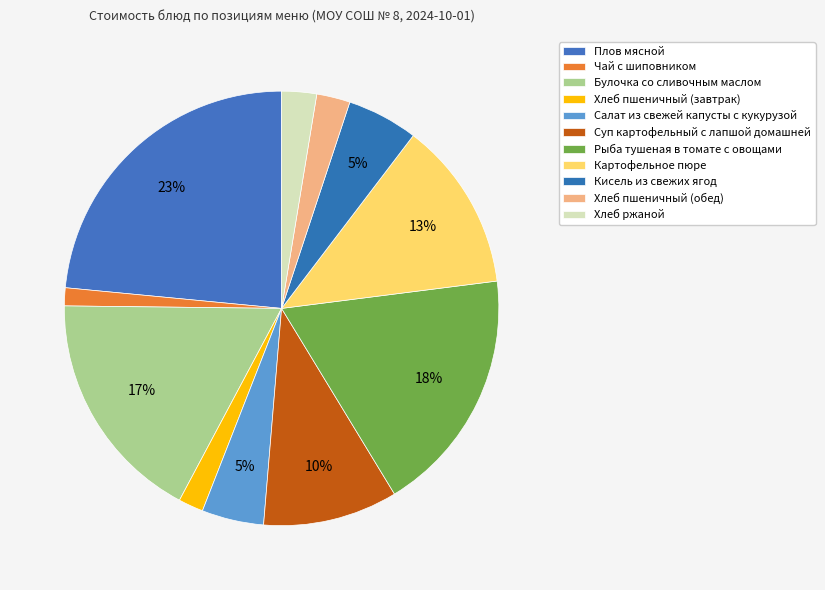

Which slice is the smallest?

Чай с шиповником